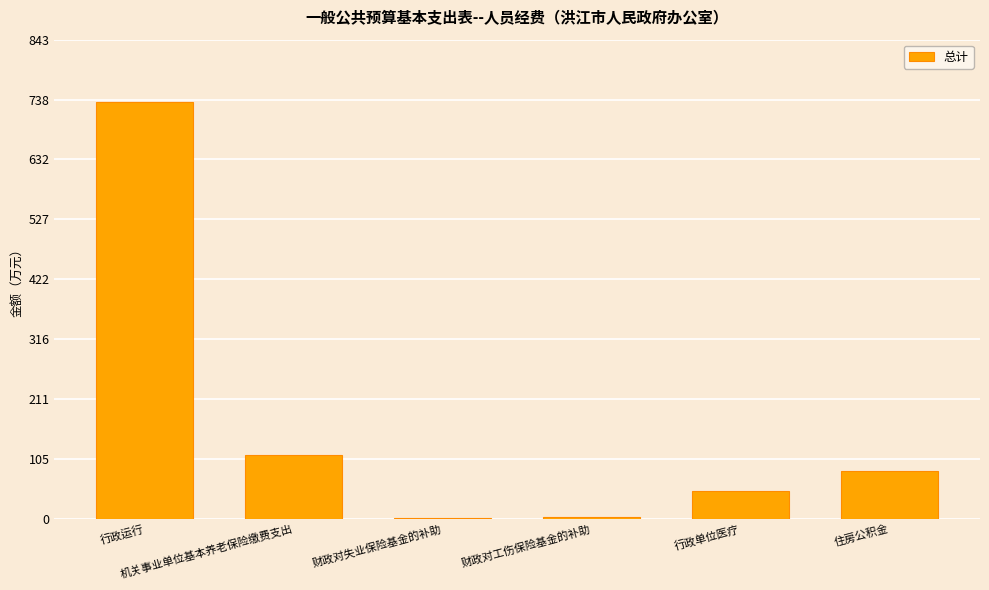

Is it true that the value at 行政运行 is 1041.7?

False